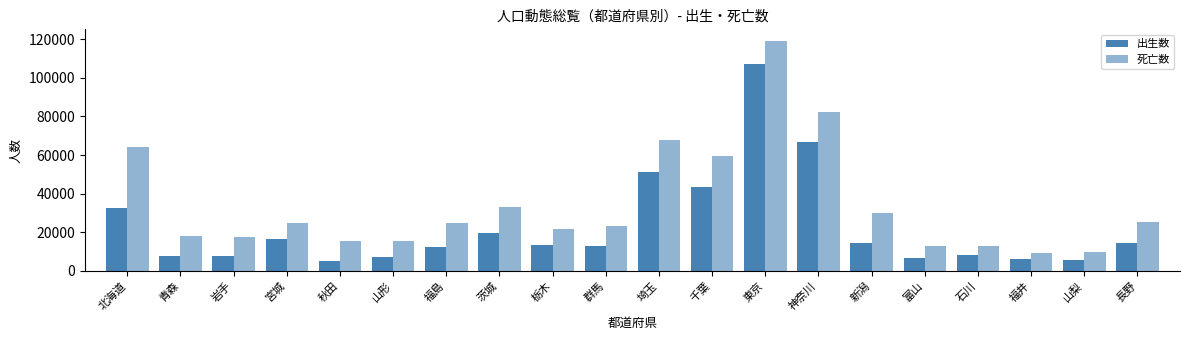

How many groups of bars are there?

20